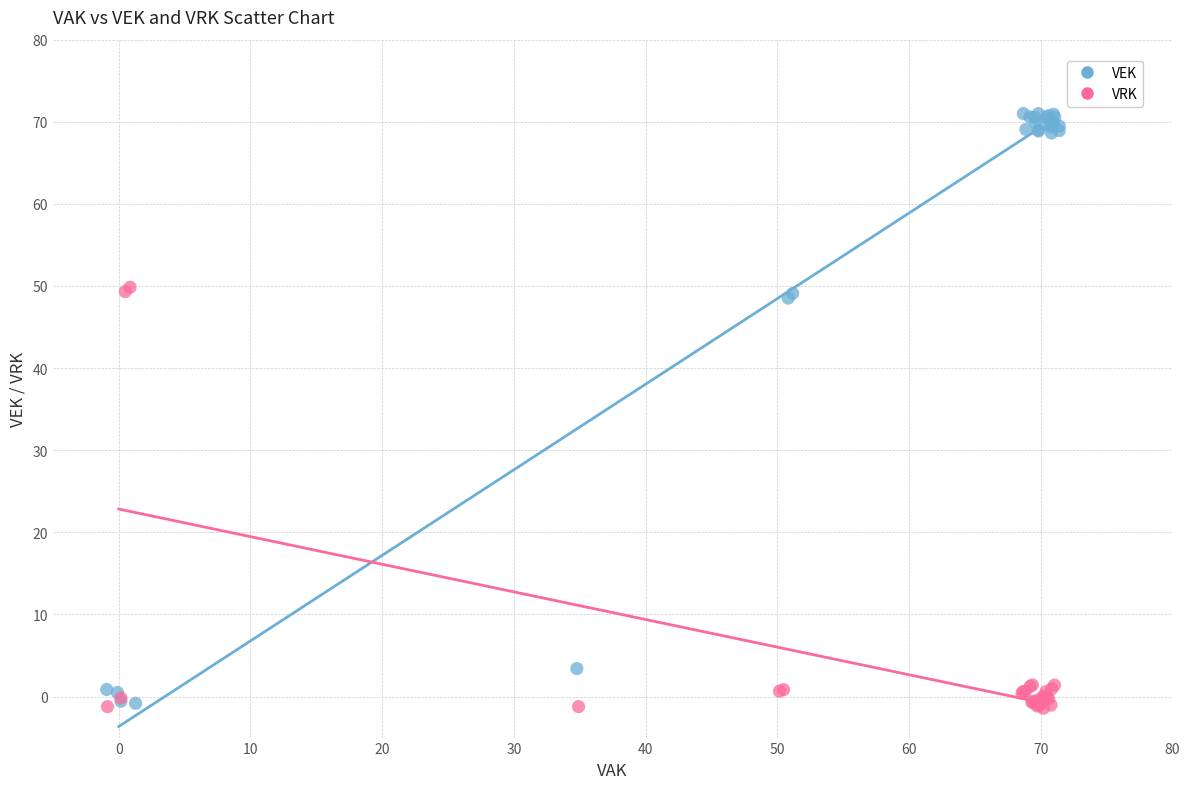

Which series contains the highest Y value?

VEK